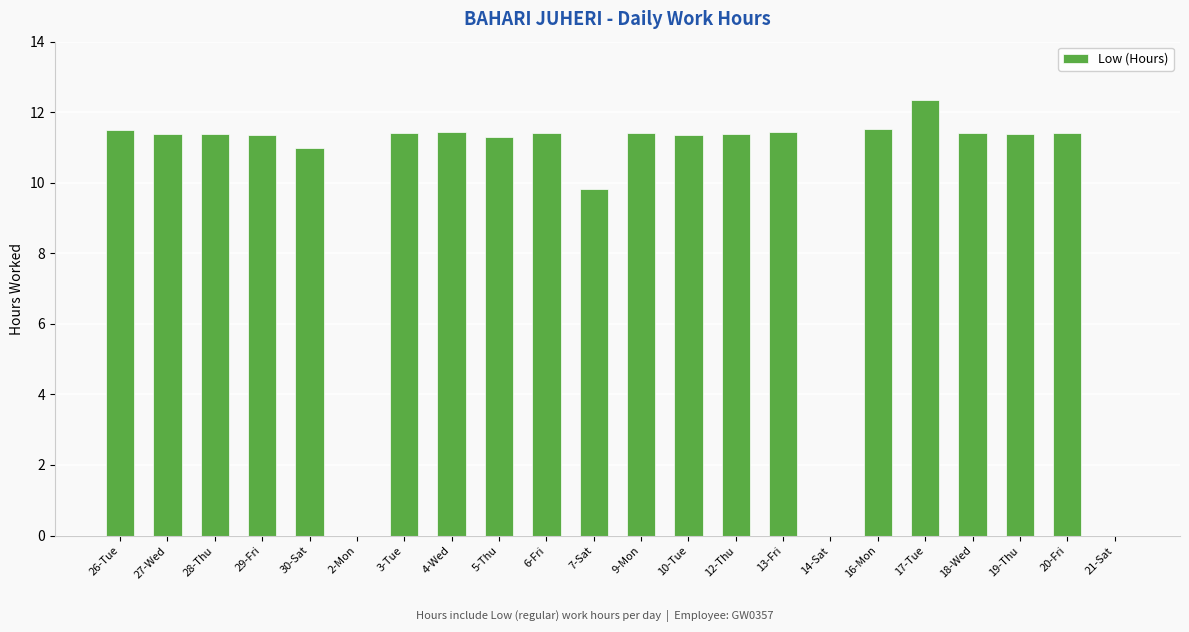

The chart shows a value of 3.5 at 16-Mon. True or false?

False